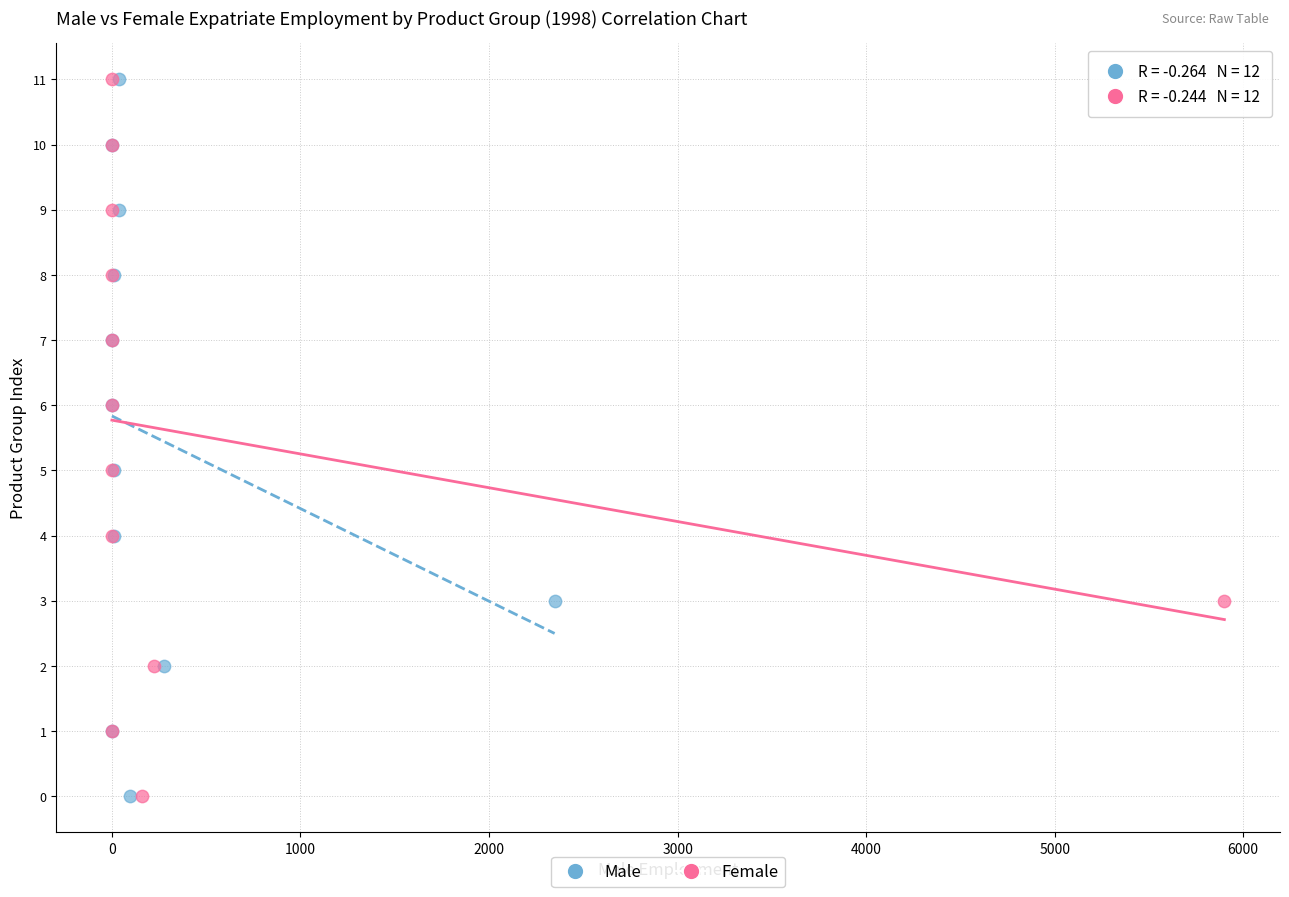

What are all the series names shown in the legend?

Male, Female